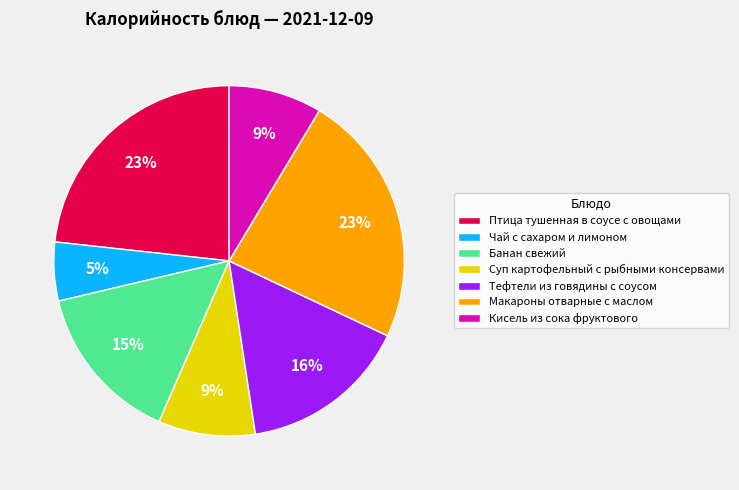

Which has a higher value, Макароны отварные с маслом or Суп картофельный с рыбными консервами?

Макароны отварные с маслом